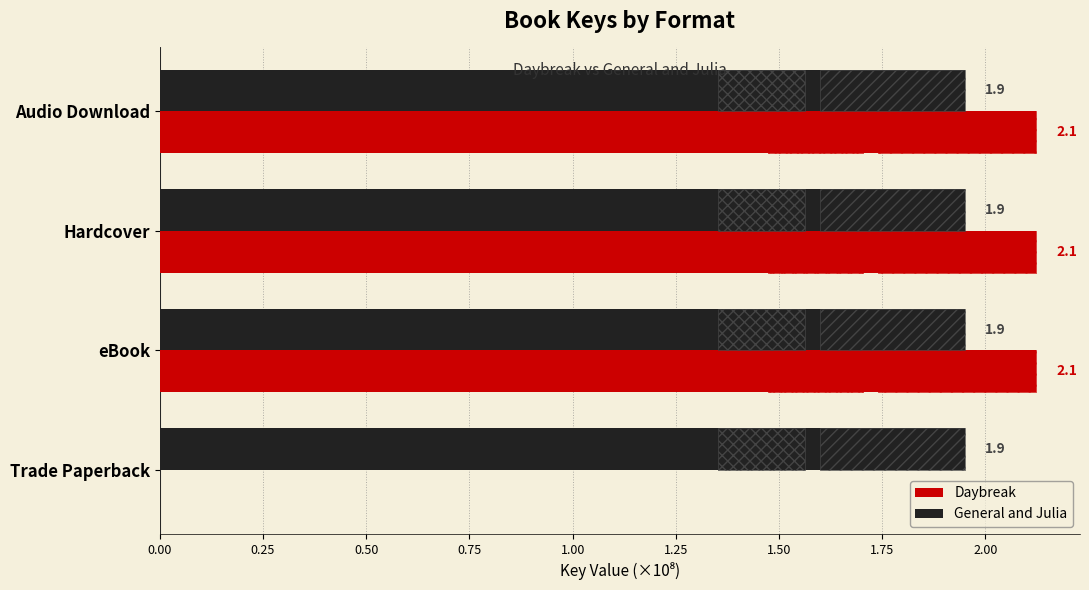

Between 0.25 and 0.75, which series saw the biggest shift?

Daybreak